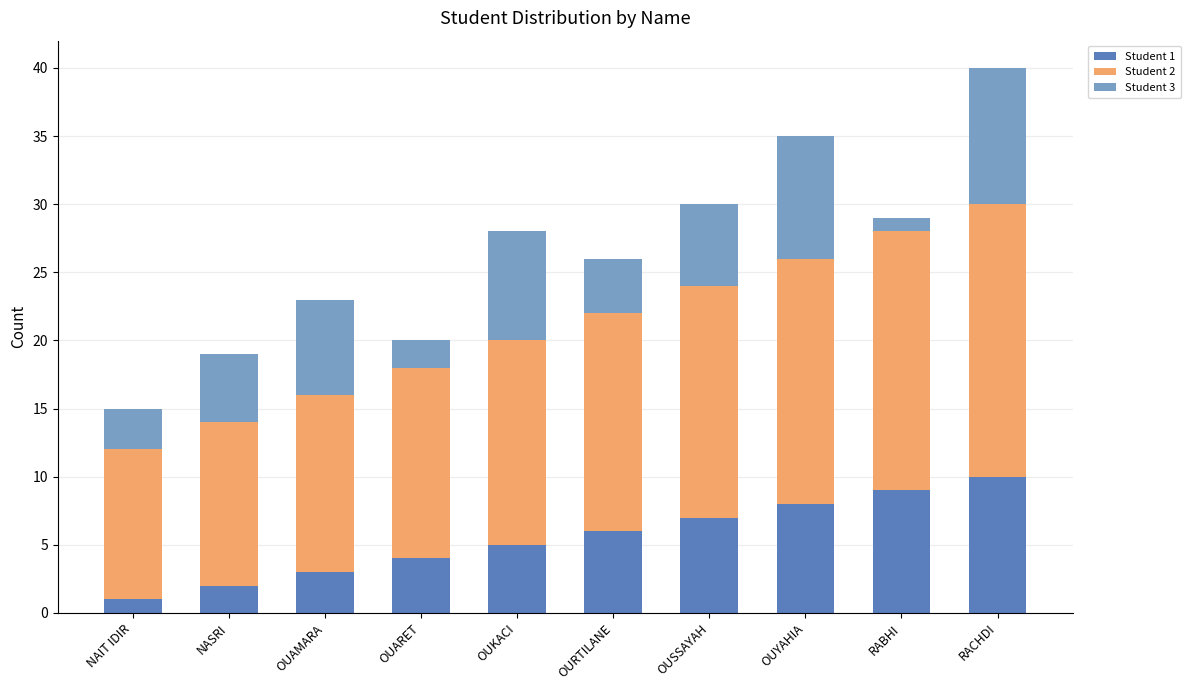

Reading left to right, transcribe the values for Student 1.

NAIT IDIR=1	NASRI=2	OUAMARA=3	OUARET=4	OUKACI=5	OURTILANE=6	OUSSAYAH=7	OUYAHIA=8	RABHI=9	RACHDI=10